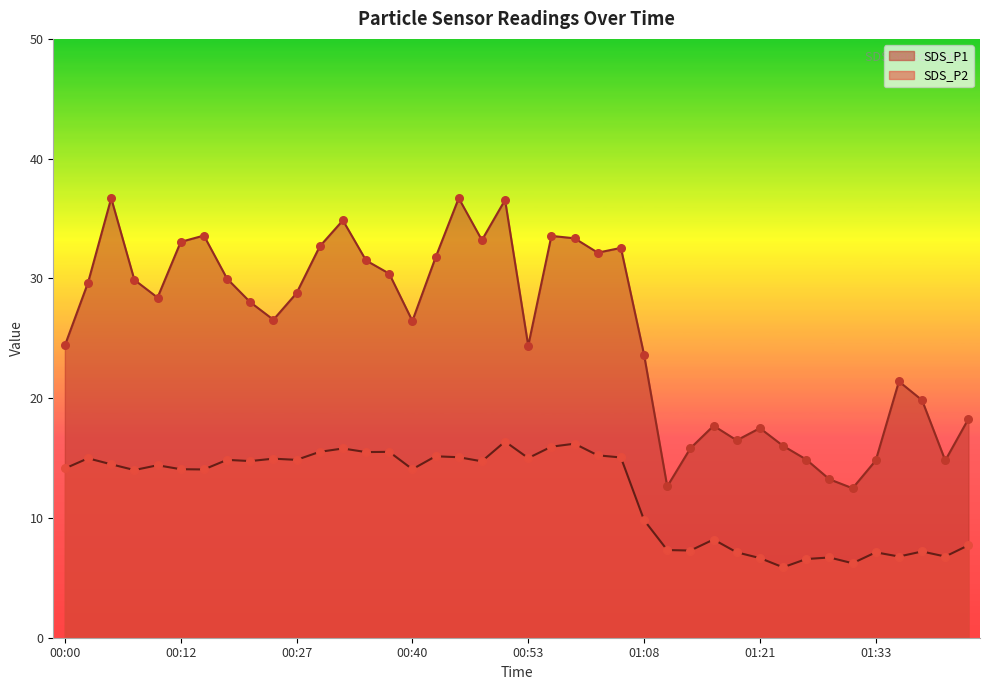

At how many categories does at least one series exceed 17?

31